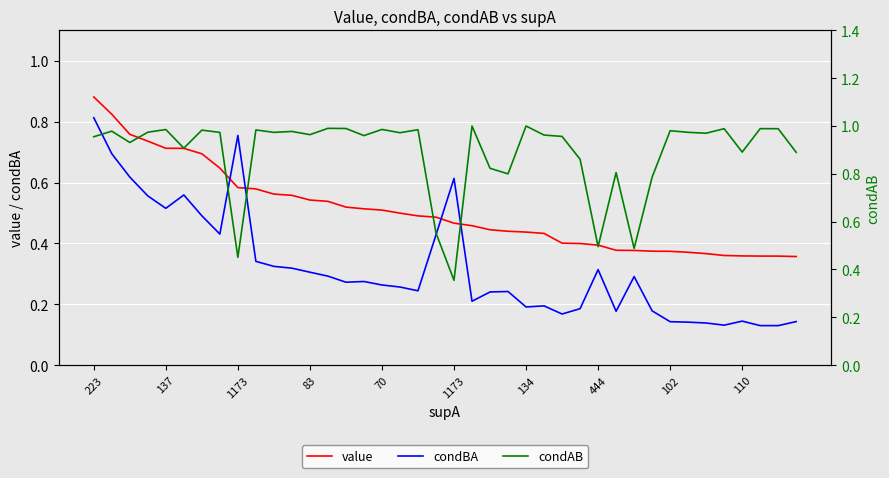

How many times do condBA and value cross each other?

4